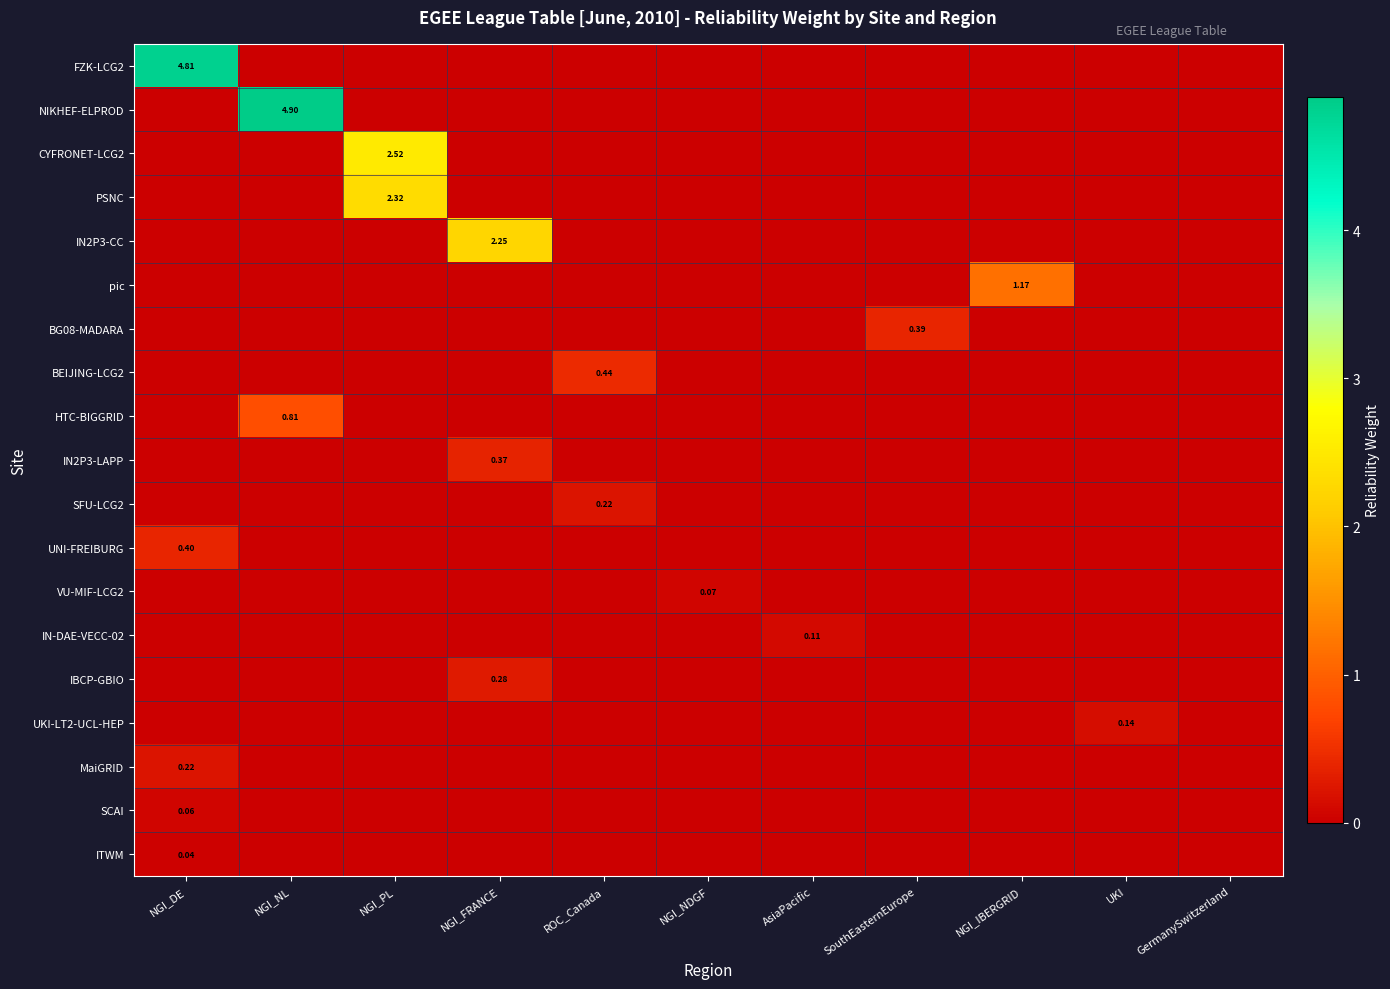

The MaiGRID series shows 0.0 at ROC_Canada. True or false?

True